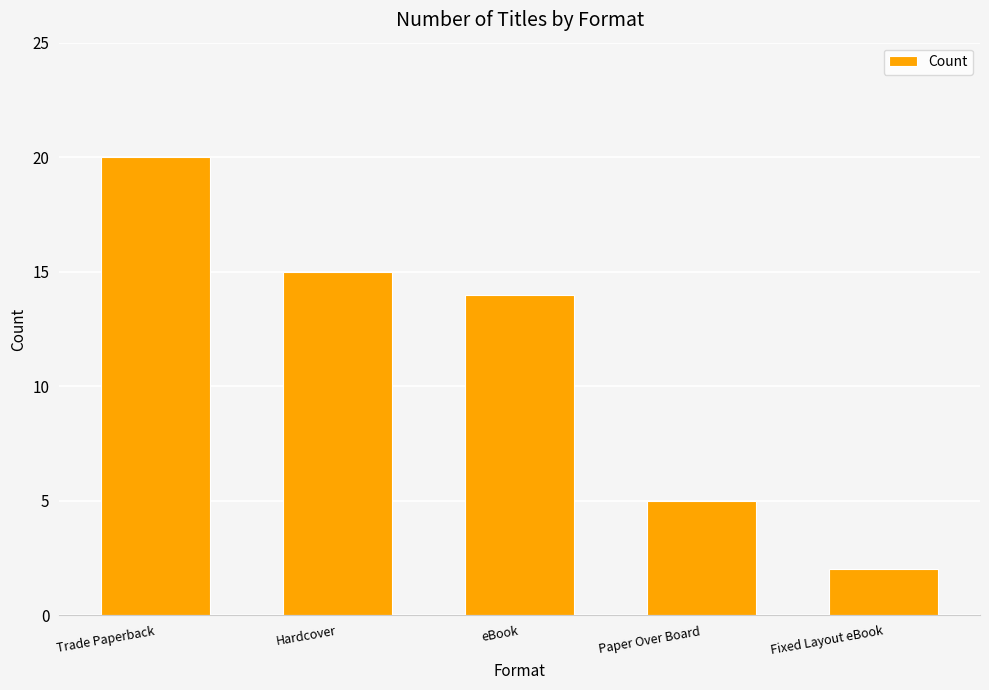

Rank the categories by value from highest to lowest.

Trade Paperback, Hardcover, eBook, Paper Over Board, Fixed Layout eBook